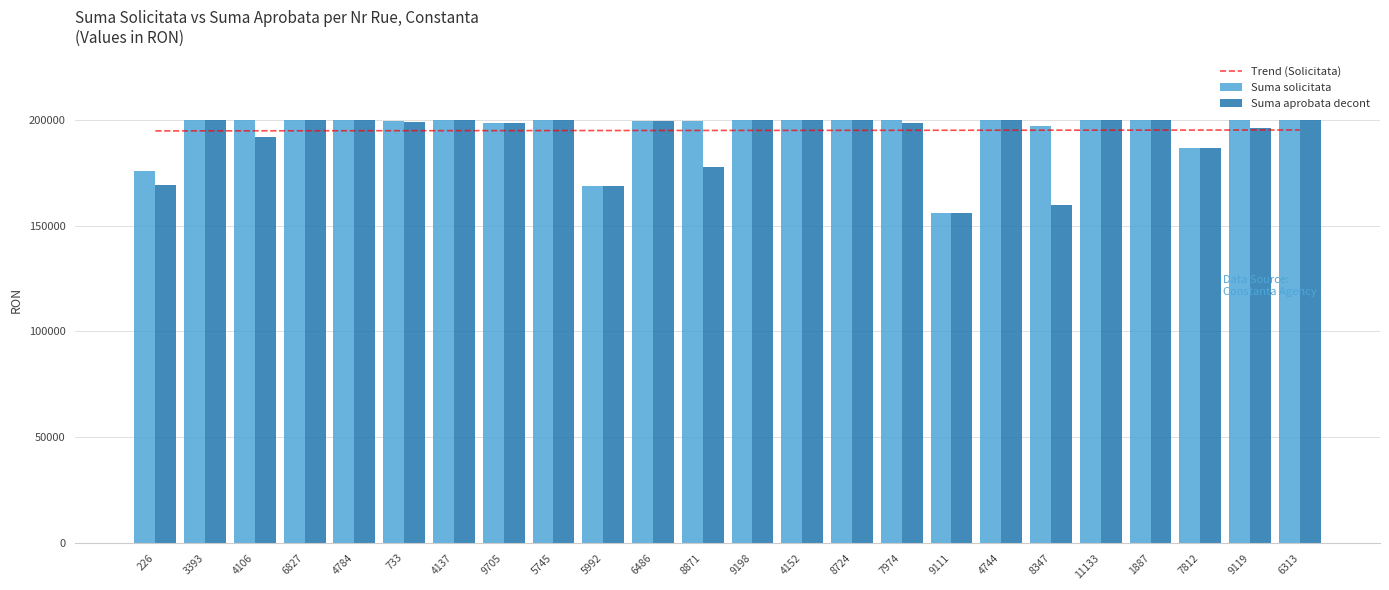

Rank the series by their maximum value, from highest to lowest.

Suma solicitata, Suma aprobata decont, Trend (Solicitata)